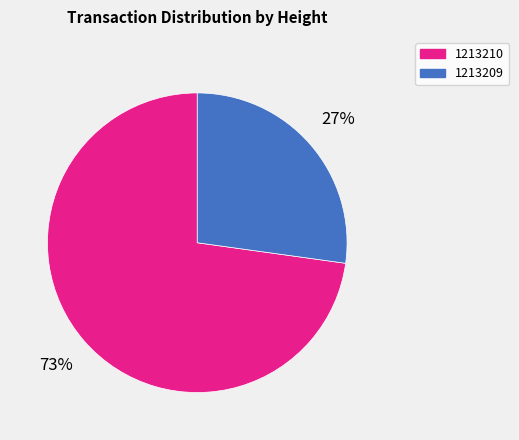

Does any single category account for the majority?

Yes